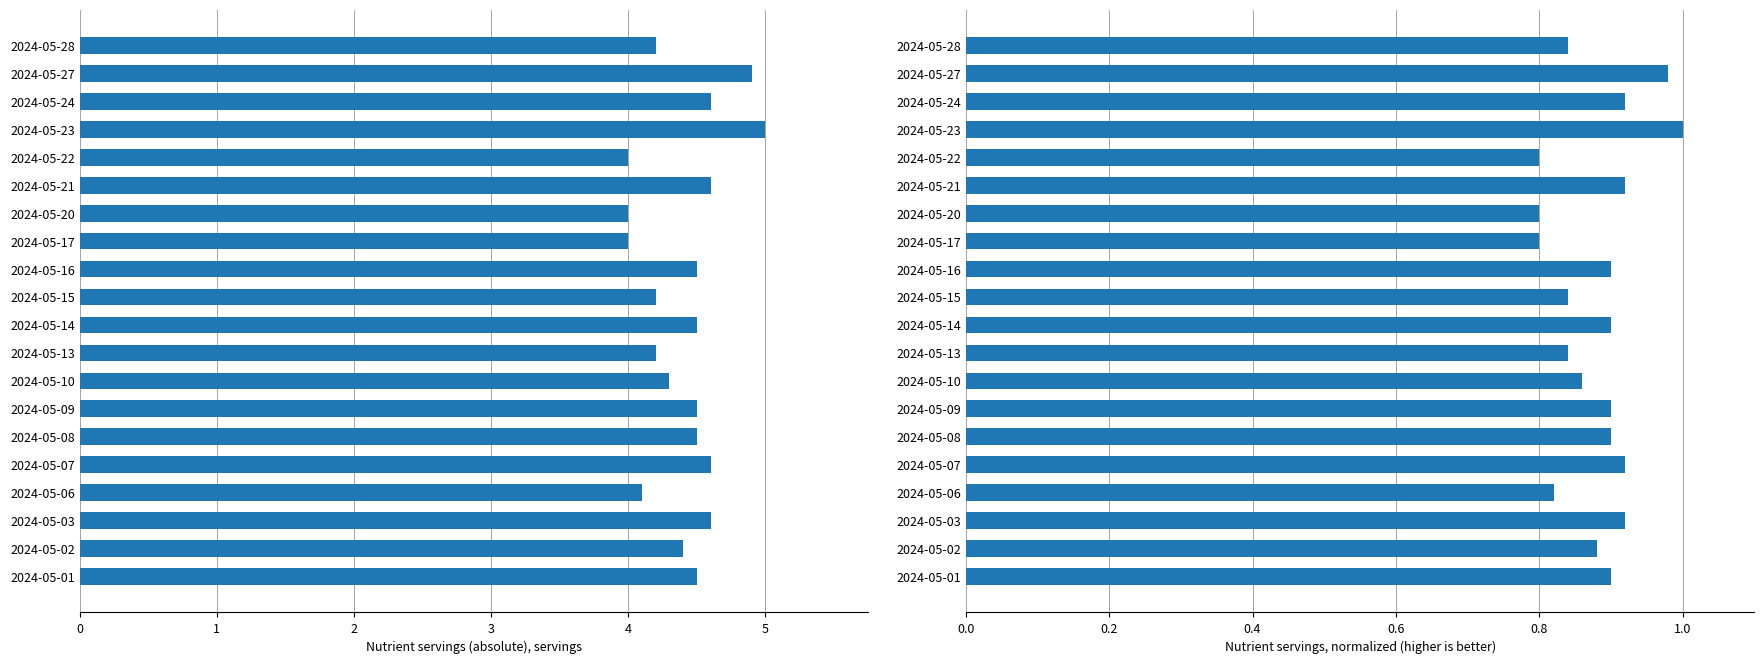

What is the maximum value for 全穀雜糧類(份)?

5.0